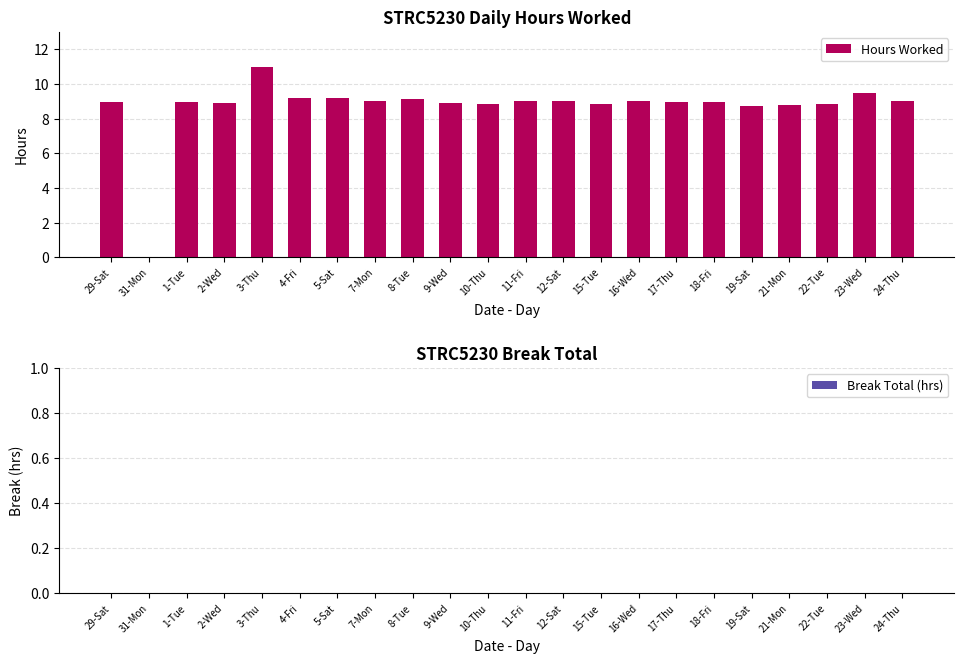

What is the maximum value shown in the chart?

11.0